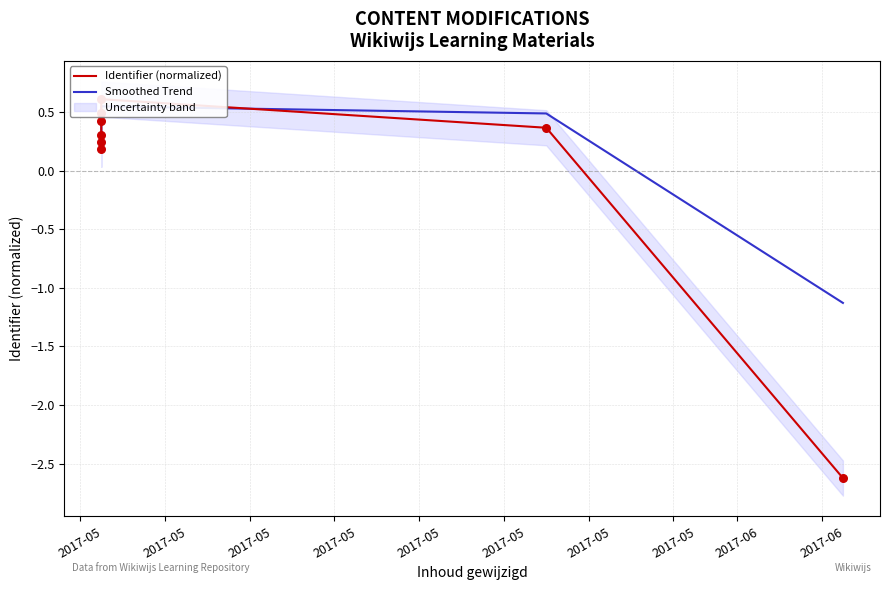

Which series contains the lowest Y value?

Identifier (normalized)